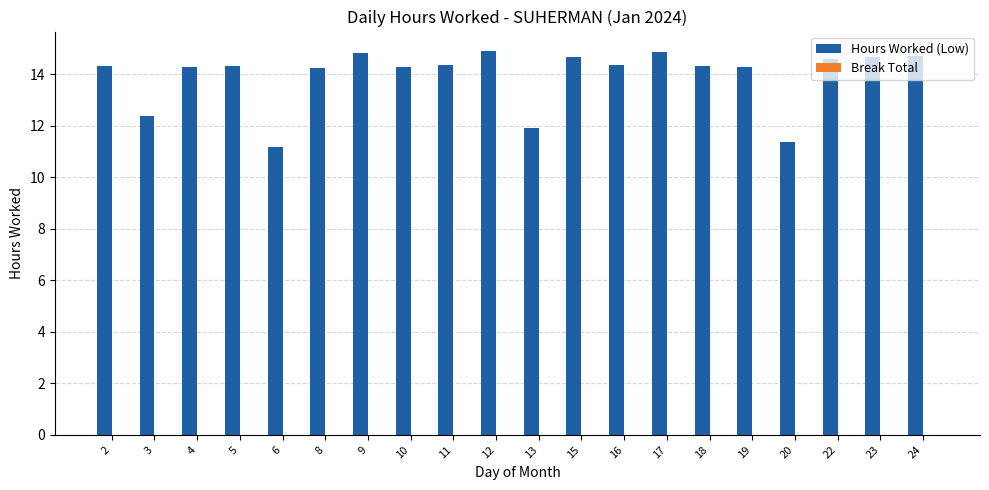

What is the average value?

13.9